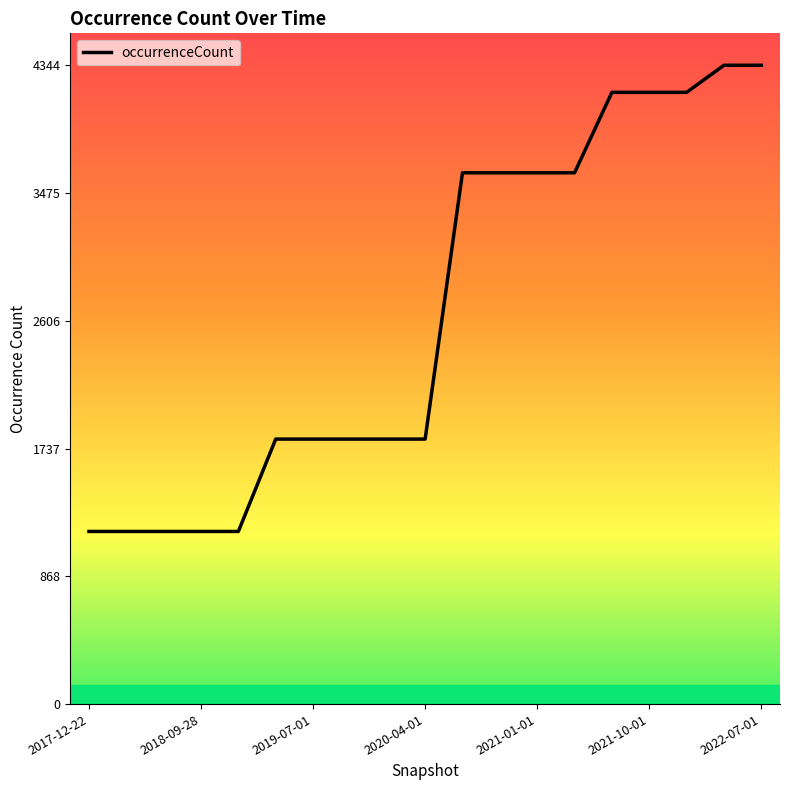

Read the value at 2018-09-28, to the nearest 10.

1170